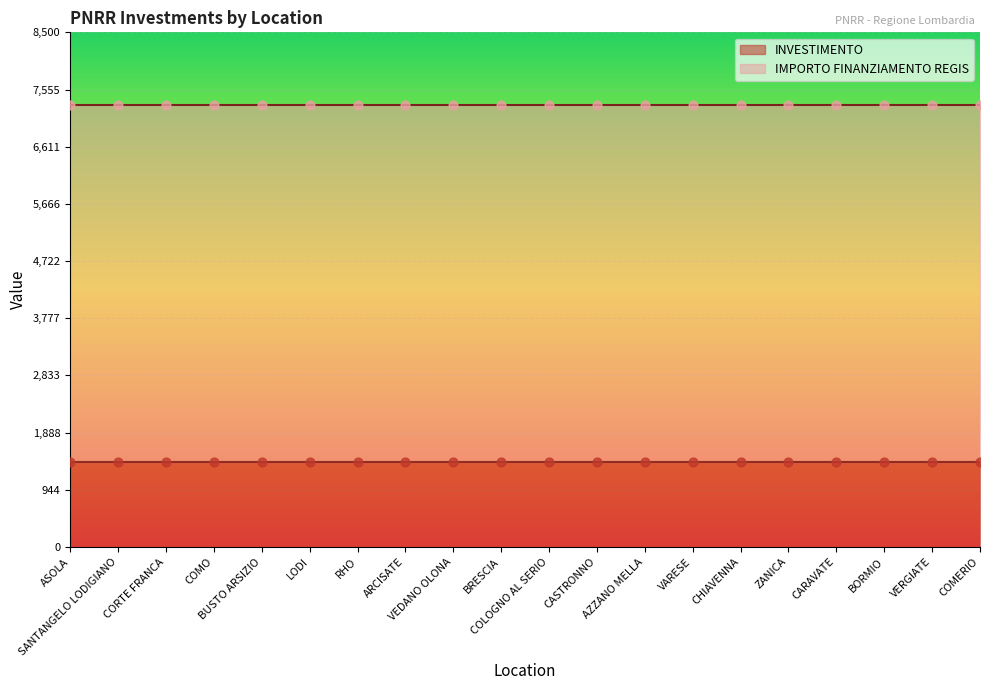

Which series has the widest spread of Y values?

INVESTIMENTO